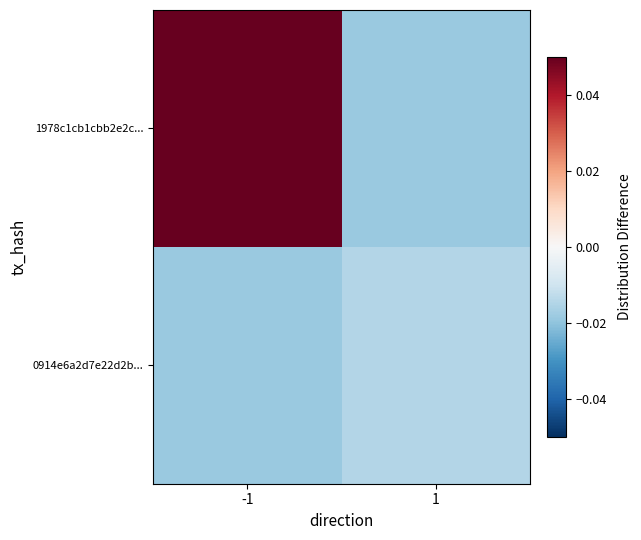

Count the number of data series in this chart.

2